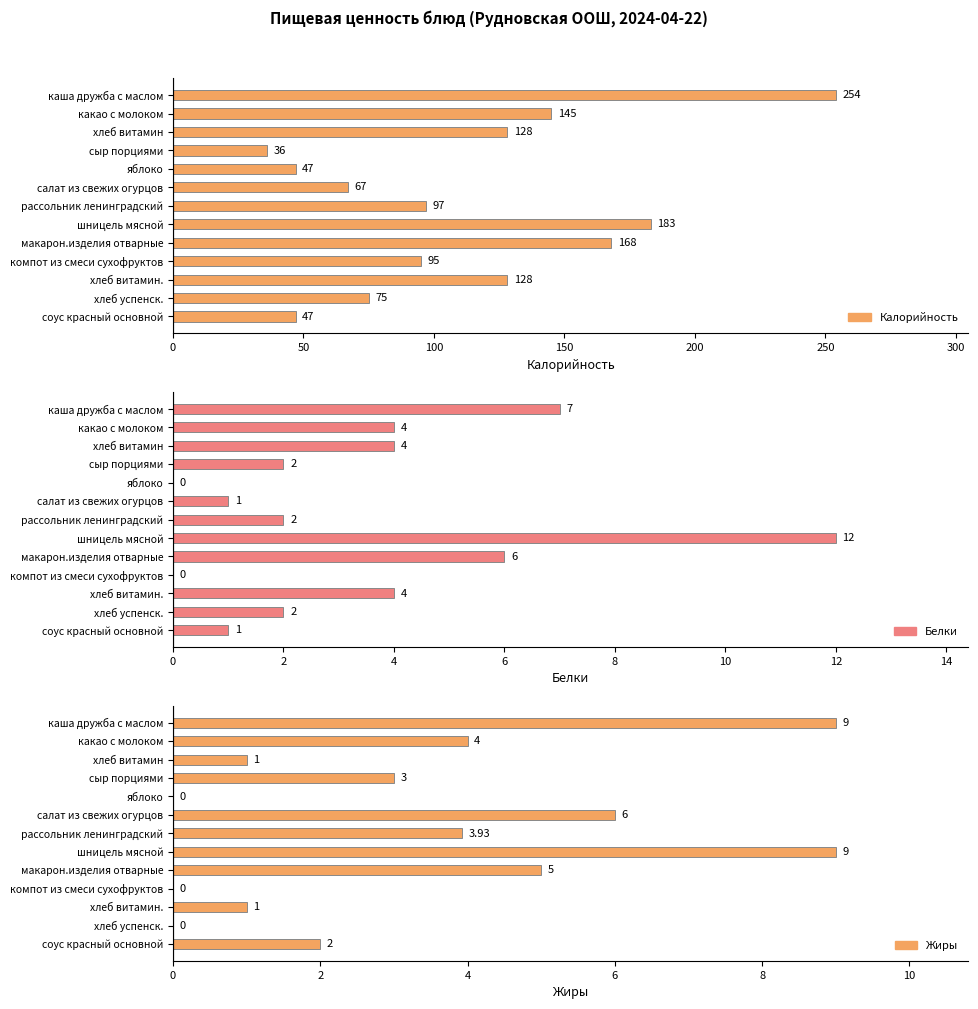

What is the difference between the Белки values at каша дружба с маслом and соус красный основной?

6.0